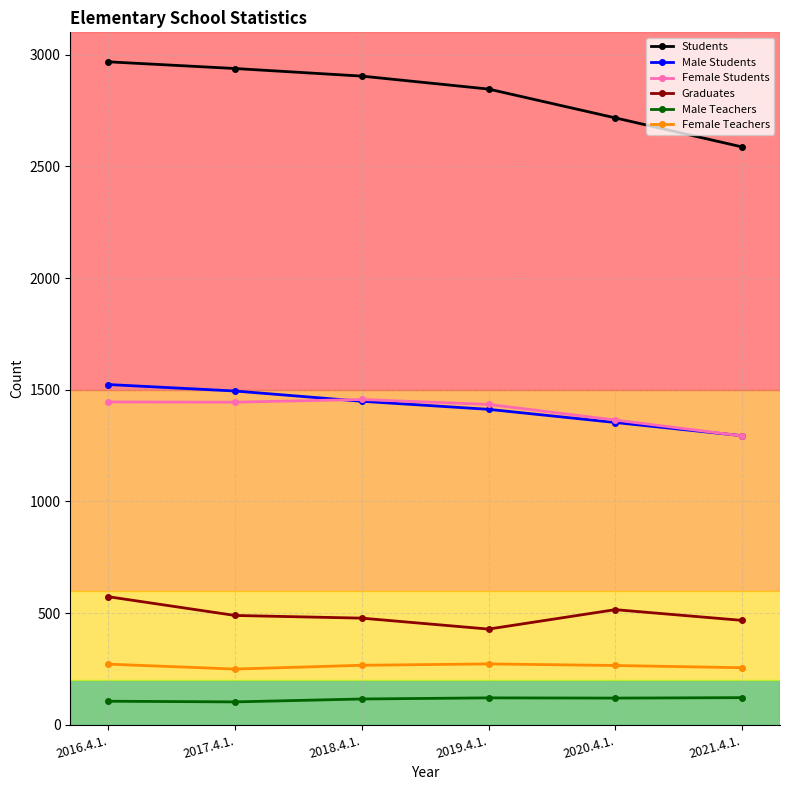

At which label is Students closest to 2777?

2020.4.1.